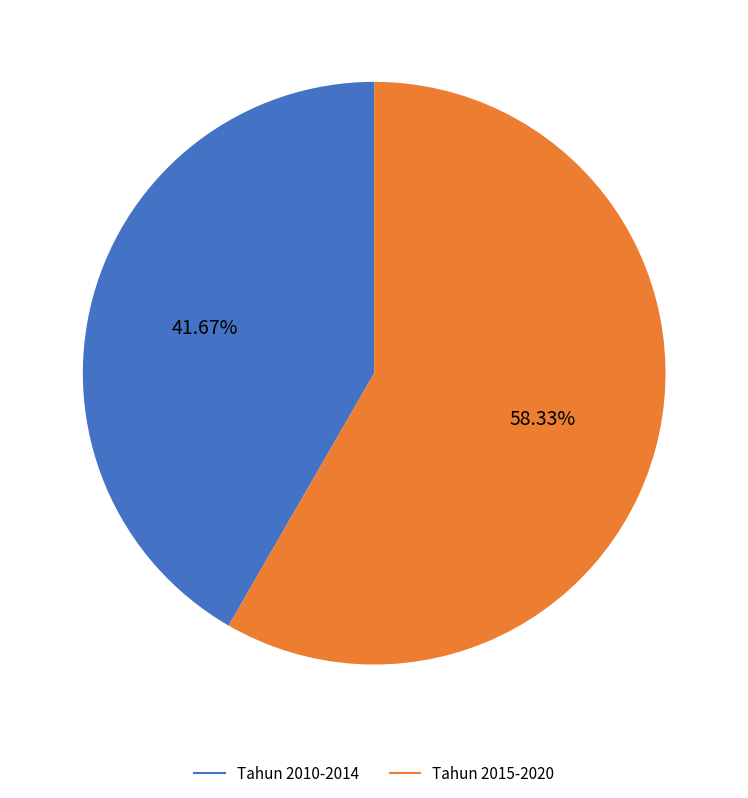

Is there any slice that represents more than half of the pie?

Yes